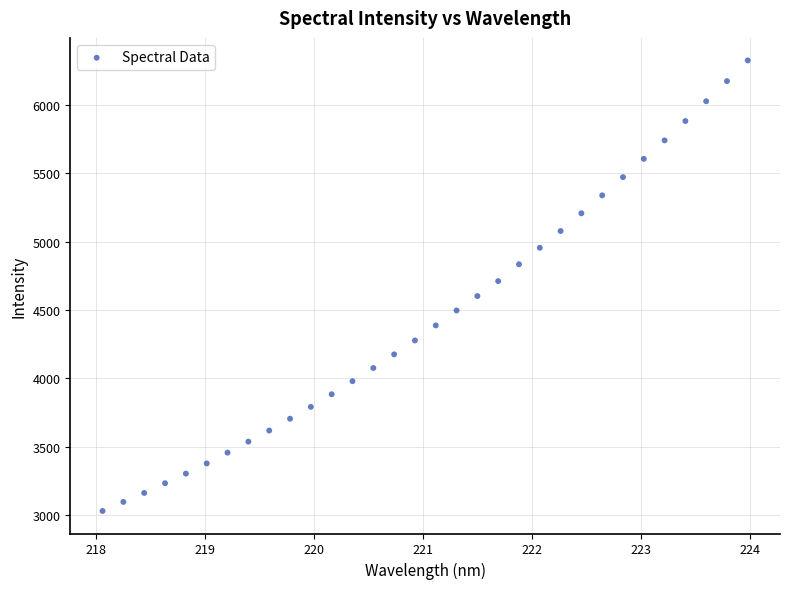

What is the range of Y values (max minus min)?

3296.5